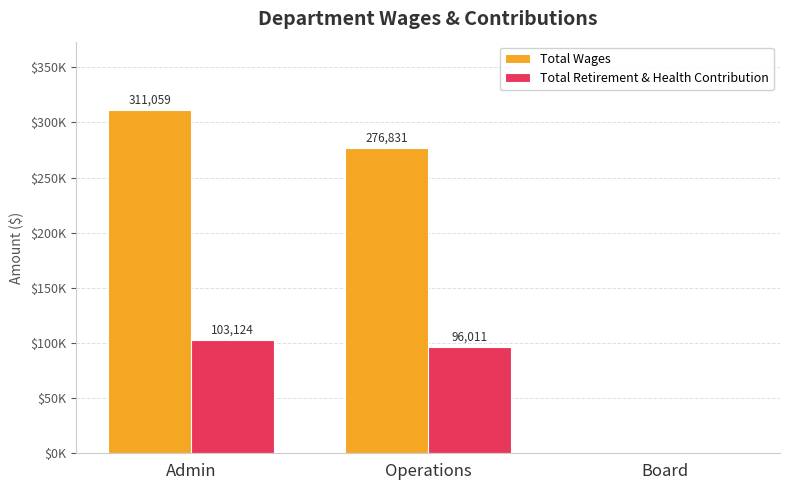

Are the bars horizontal?

No